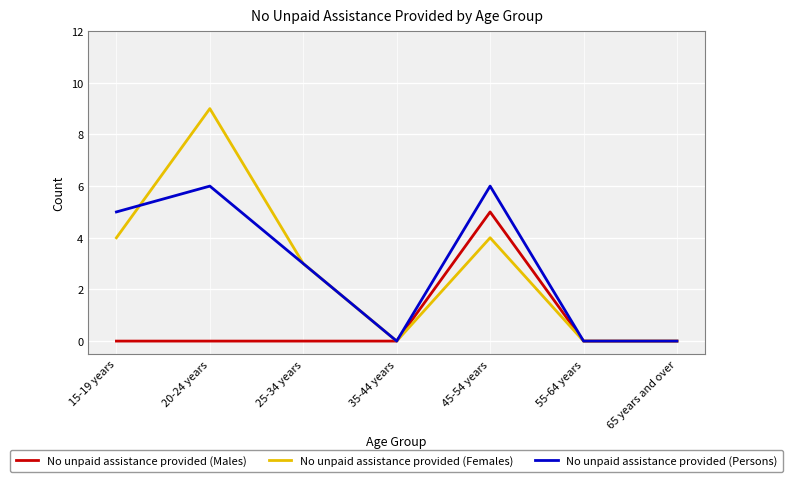

What is the average value of the No unpaid assistance provided (Males) series?

1